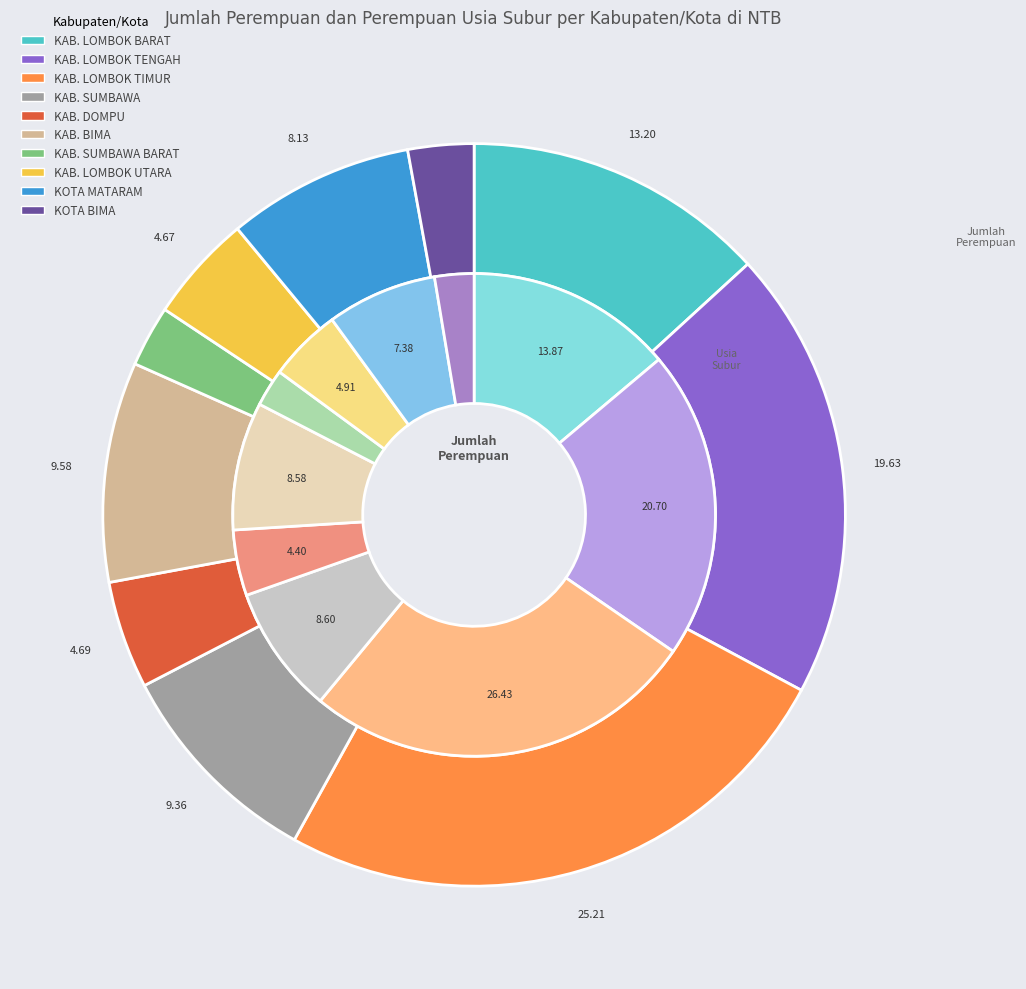

What percentage is the KOTA BIMA slice, to the nearest percent?

3%